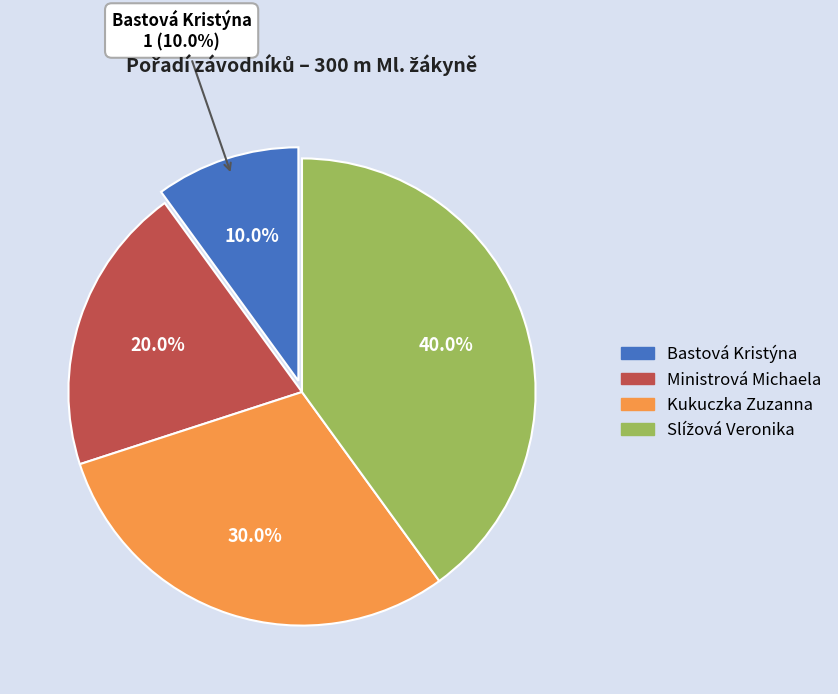

To the nearest percent, what is the combined percentage of Ministrová Michaela and Kukuczka Zuzanna?

50%